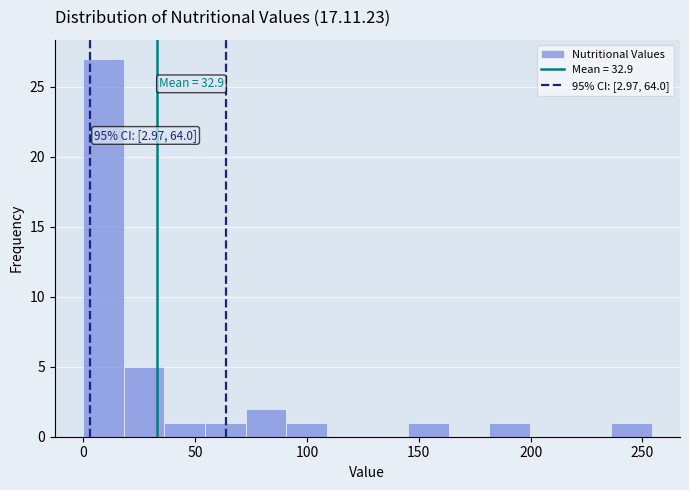

Around what value on the x-axis is the tallest bar? Give the approximate position of its centre, as read against the axis.

10